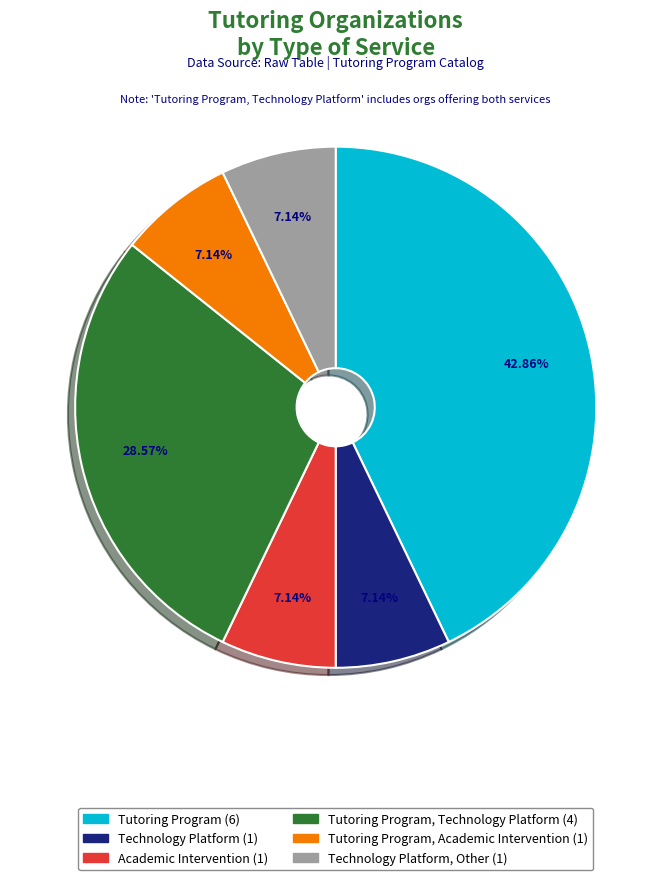

How many slices are in this pie chart?

6